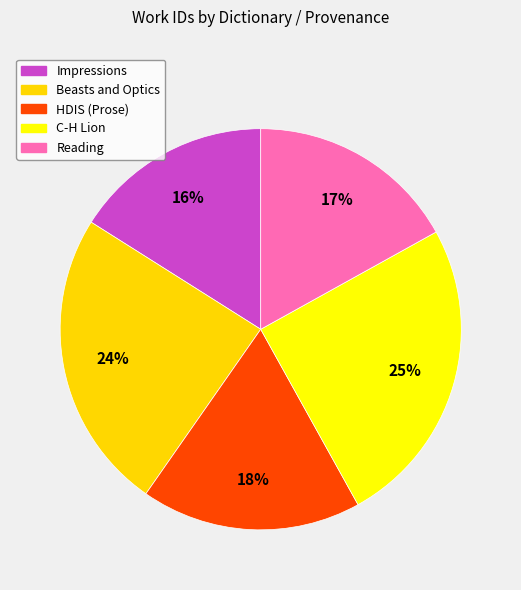

To the nearest percent, what is the difference between the largest and smallest slice percentages?

9%